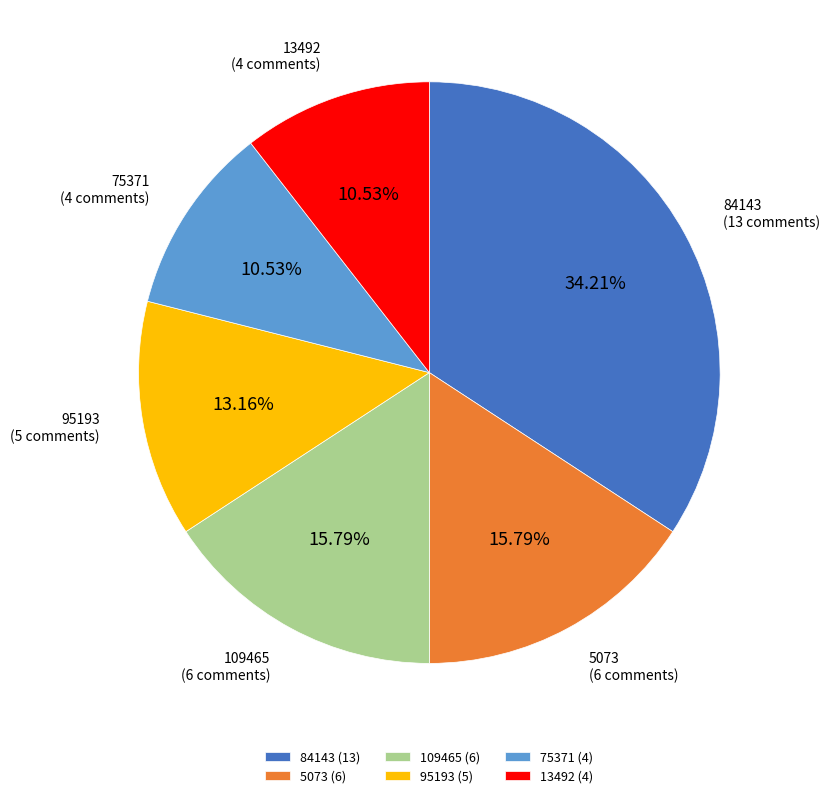

Is there a majority slice in this chart?

No